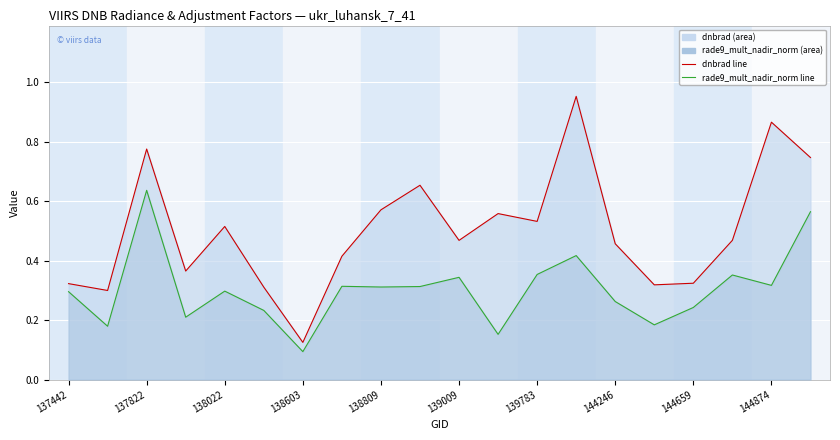

What is the value of the dnbrad line point at the 18th from the left?

0.5